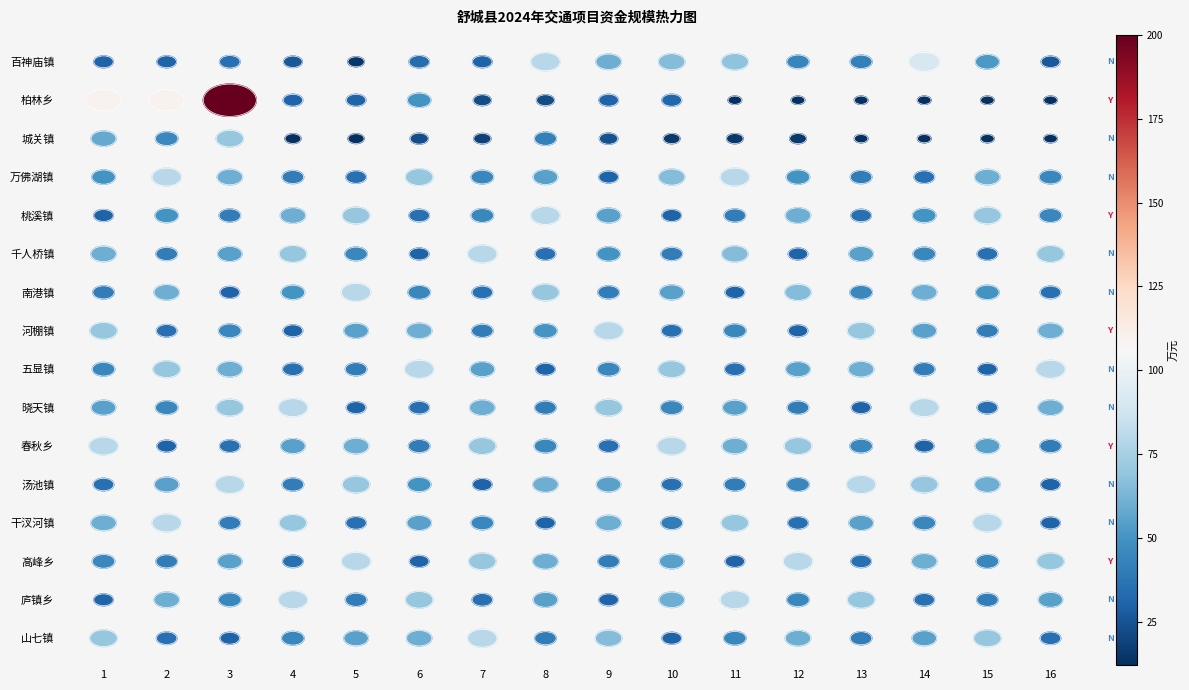

The 山七镇 series shows 55.0 at 14. True or false?

True